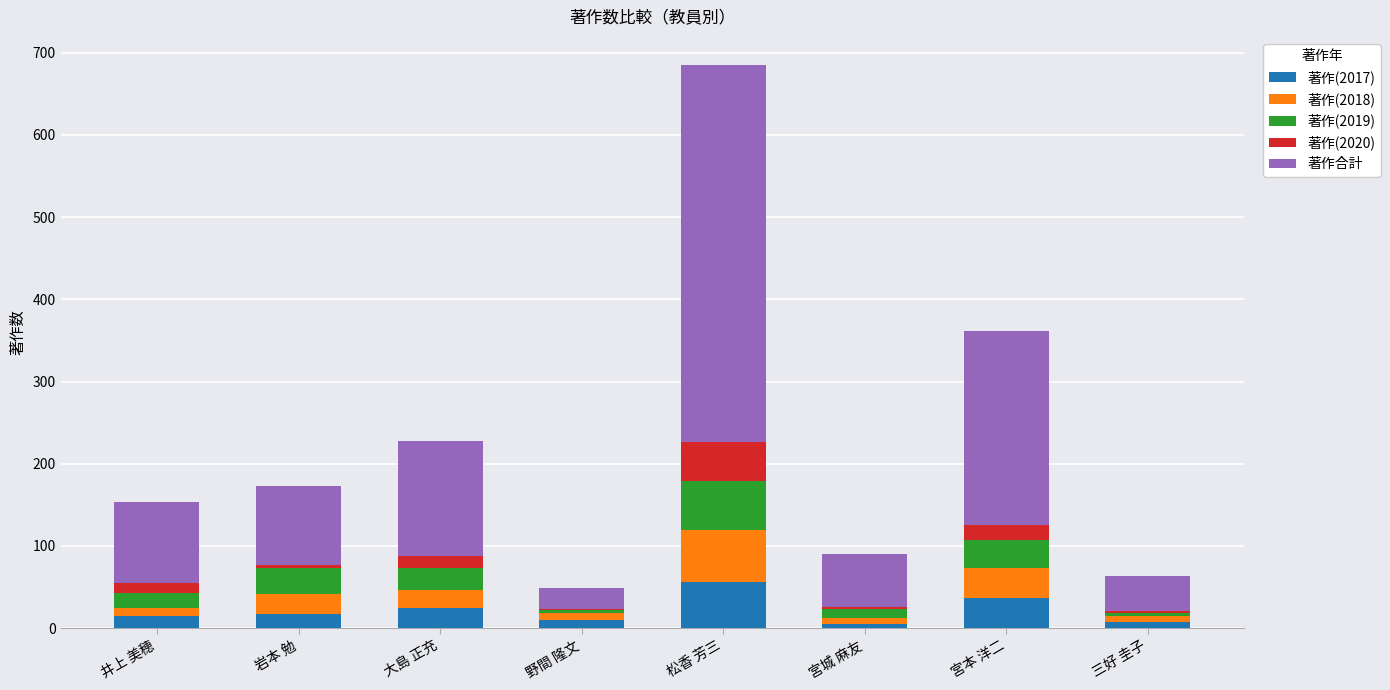

At which label does 著作(2017) reach its peak?

松香 芳三